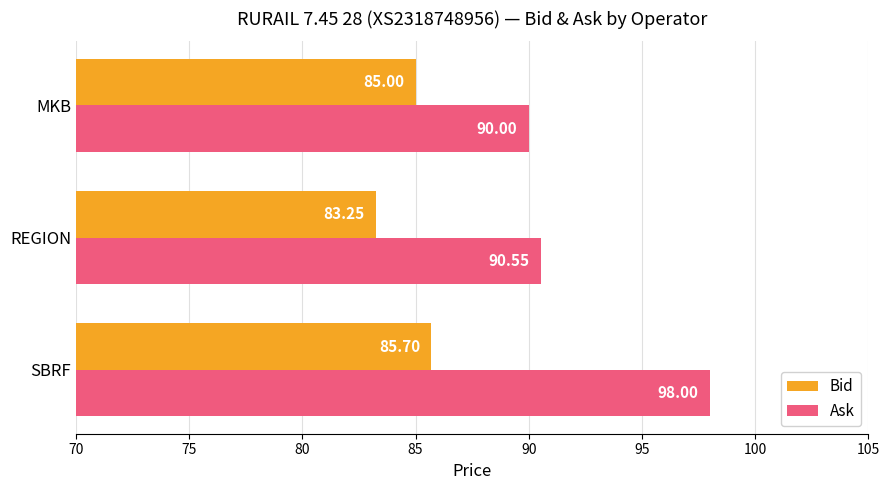

What is the sum of the Bid values at MKB and SBRF?

170.7